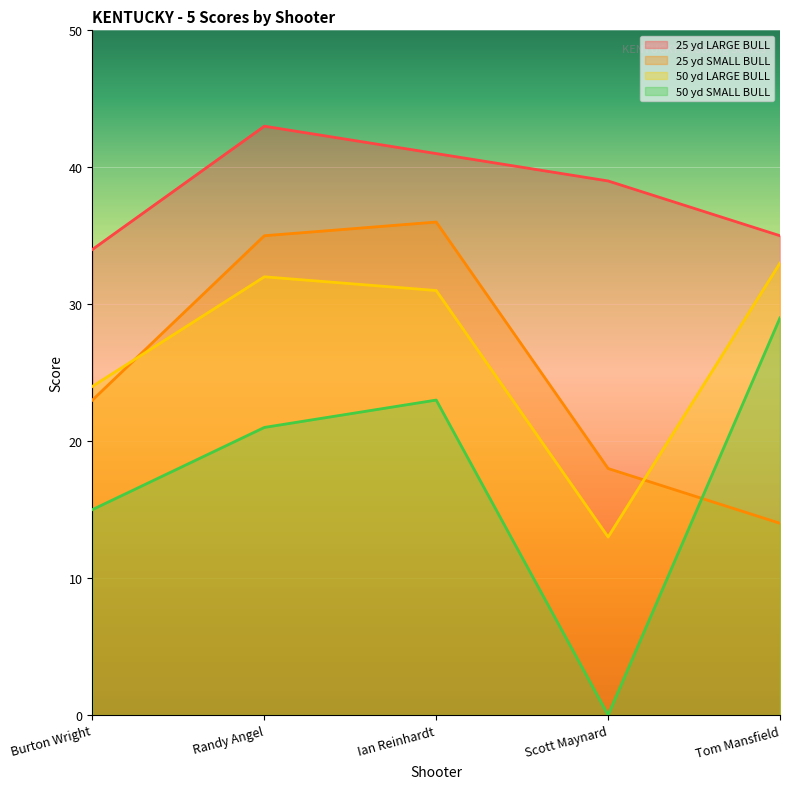

What is the label of the 1st point from the right?

Tom Mansfield